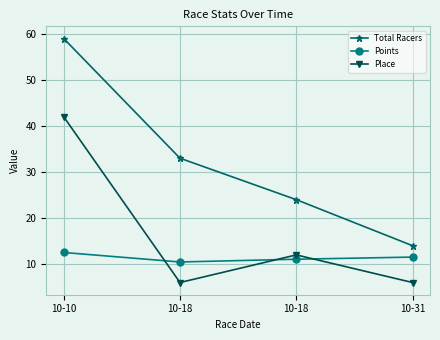

How many data points does each series have?

4